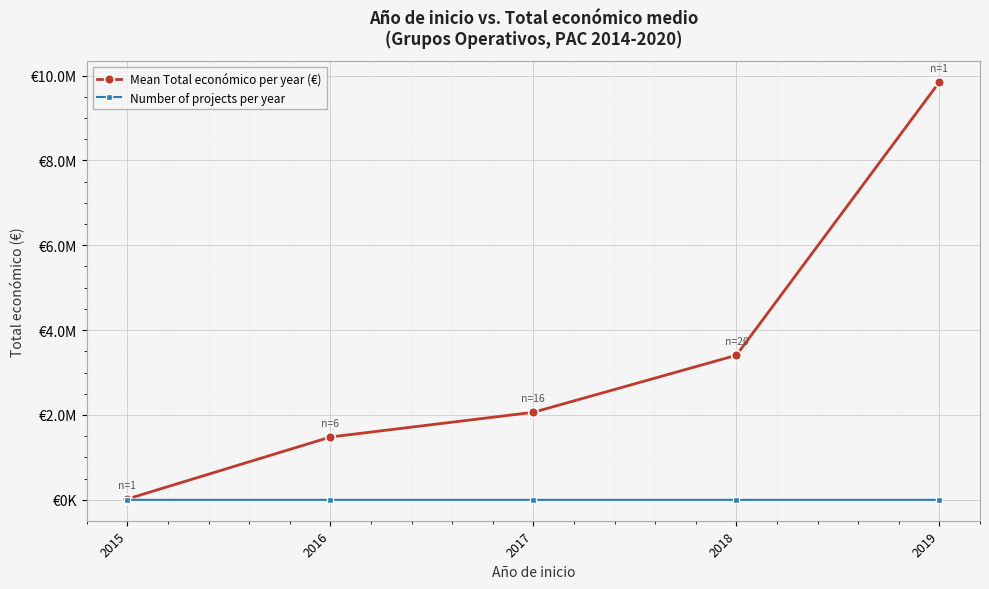

What is the value of the Number of projects per year point at the 2nd from the left?

6.0